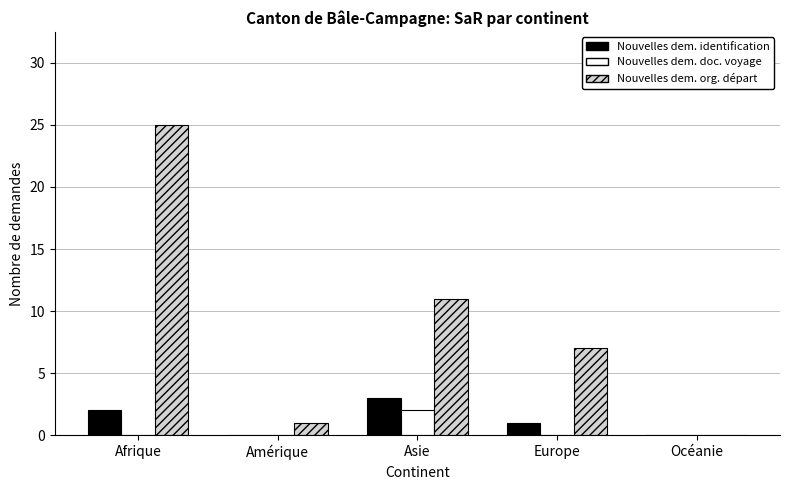

At which category is the sum across all series the highest?

Afrique